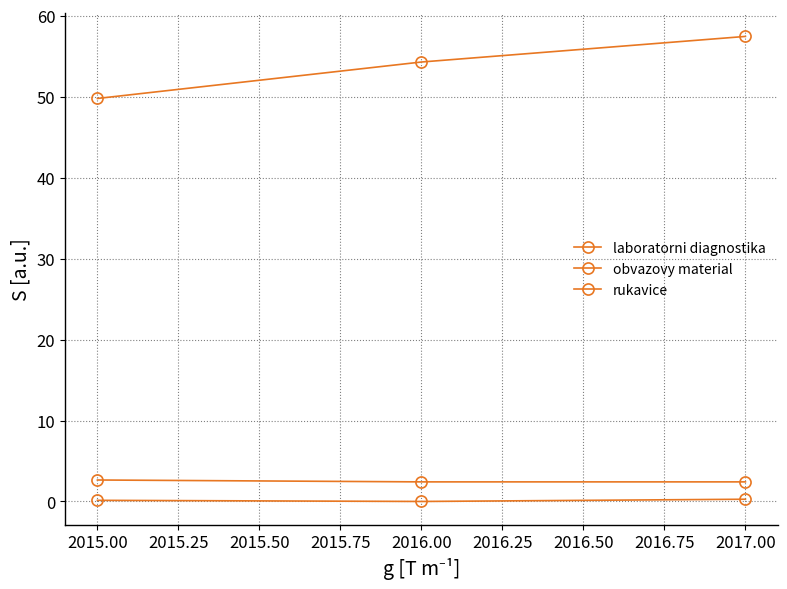

How many values in the laboratorni diagnostika series exceed 54?

2